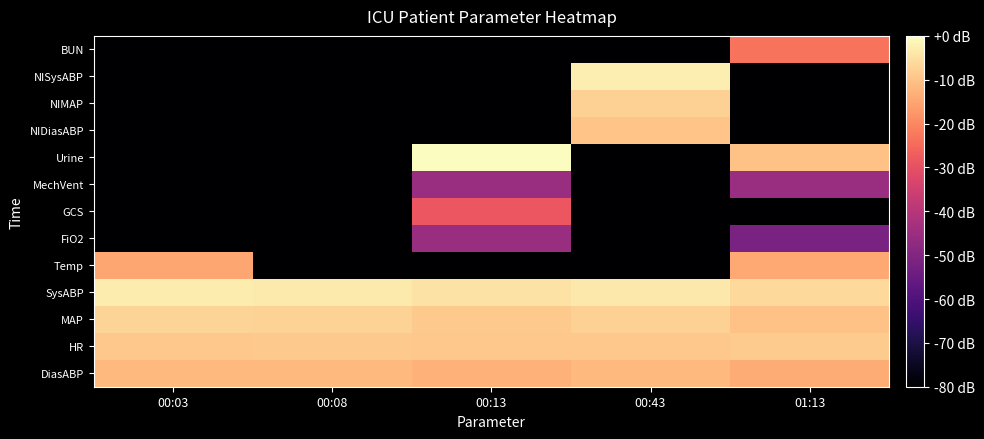

Reading right to left, what are all the values shown in this chart?

DiasABP: 01:13=-14.0	00:43=-11.8	00:13=-12.9	00:08=-11.8	00:03=-11.6
HR: 01:13=-8.7	00:43=-9.2	00:13=-9.2	00:08=-9.1	00:03=-9.2
MAP: 01:13=-10.3	00:43=-7.5	00:13=-9.1	00:08=-7.3	00:03=-7.1
SysABP: 01:13=-6.1	00:43=-3.5	00:13=-4.7	00:08=-3.2	00:03=-2.9
Temp: 01:13=-14.7	00:43=-80.0	00:13=-80.0	00:08=-80.0	00:03=-14.7
FiO2: 01:13=-51.6	00:43=-80.0	00:13=-45.6	00:08=-80.0	00:03=-80.0
GCS: 01:13=-80.0	00:43=-80.0	00:13=-28.7	00:08=-80.0	00:03=-80.0
MechVent: 01:13=-45.6	00:43=-80.0	00:13=-45.6	00:08=-80.0	00:03=-80.0
Urine: 01:13=-10.0	00:43=-80.0	00:13=0.0	00:08=-80.0	00:03=-80.0
NIDiasABP: 01:13=-80.0	00:43=-9.9	00:13=-80.0	00:08=-80.0	00:03=-80.0
NIMAP: 01:13=-80.0	00:43=-7.5	00:13=-80.0	00:08=-80.0	00:03=-80.0
NISysABP: 01:13=-80.0	00:43=-2.8	00:13=-80.0	00:08=-80.0	00:03=-80.0
BUN: 01:13=-23.3	00:43=-80.0	00:13=-80.0	00:08=-80.0	00:03=-80.0